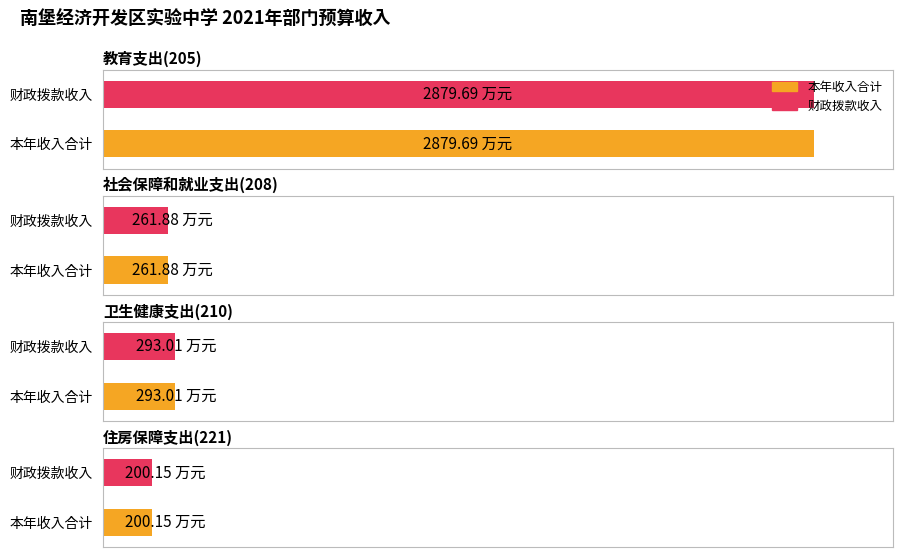

At which label does 本年收入合计 reach its peak?

教育支出(205)